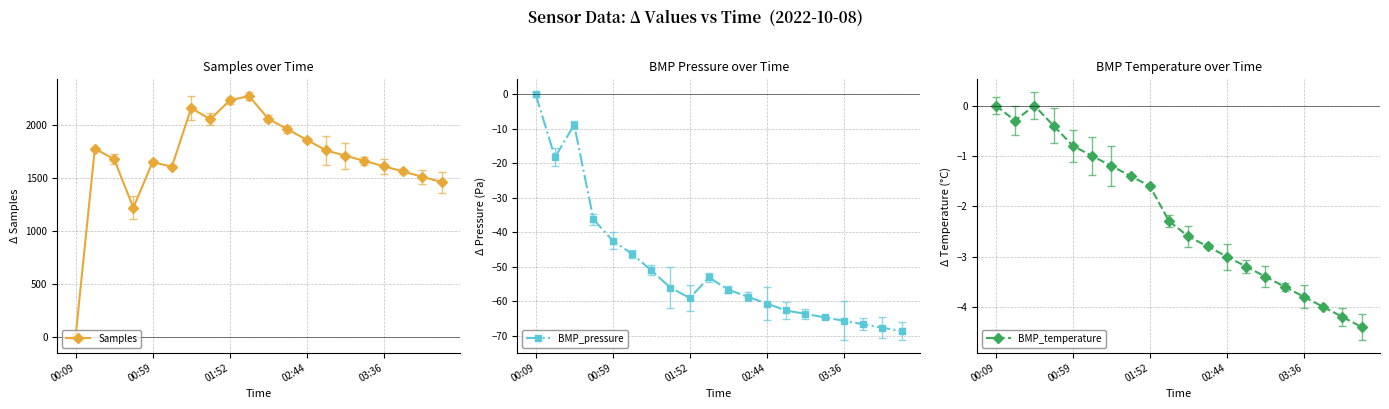

What is the lowest value of the BMP_pressure series?

-68.6